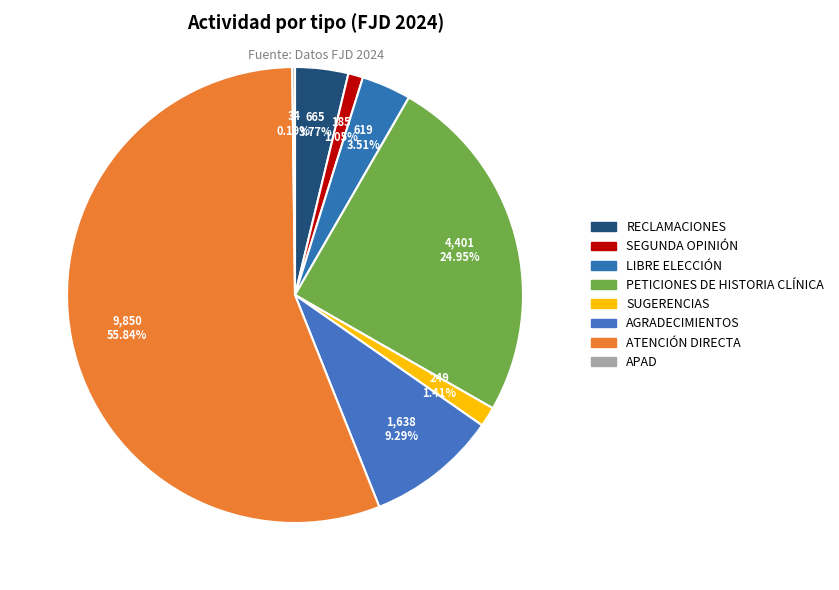

Between LIBRE ELECCIÓN and SEGUNDA OPINIÓN, which is larger?

LIBRE ELECCIÓN